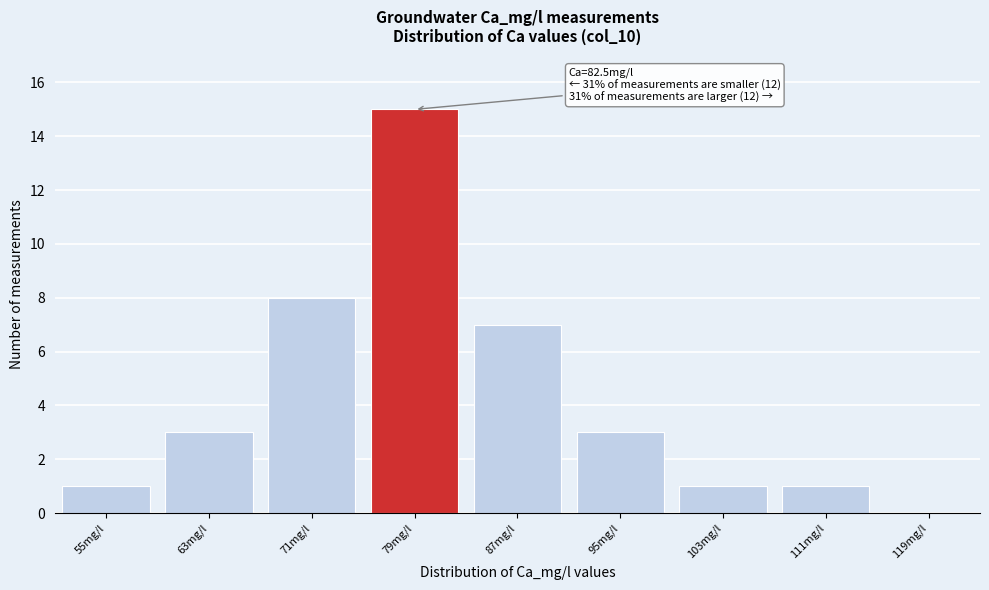

Reading left to right, transcribe all the data shown in this chart.

55mg/l=1	63mg/l=3	71mg/l=8	79mg/l=15	87mg/l=7	95mg/l=3	103mg/l=1	111mg/l=1	119mg/l=0